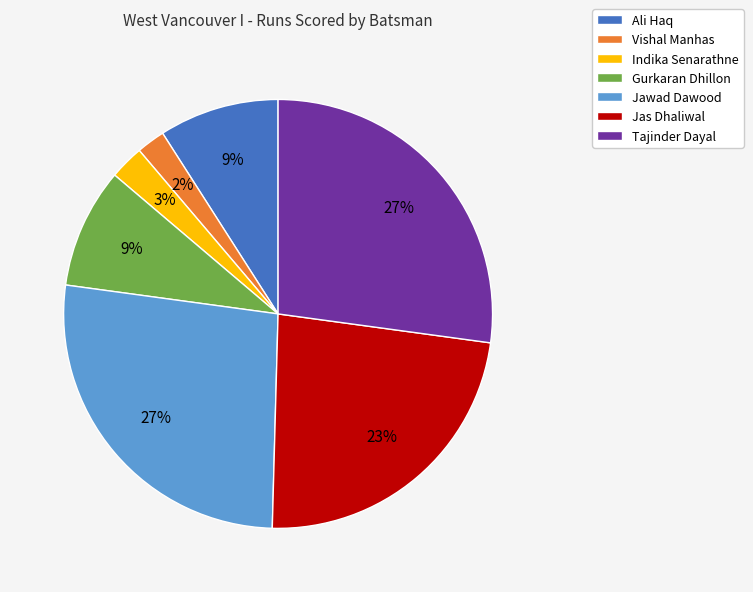

Does Jas Dhaliwal account for over 50% of the chart?

No